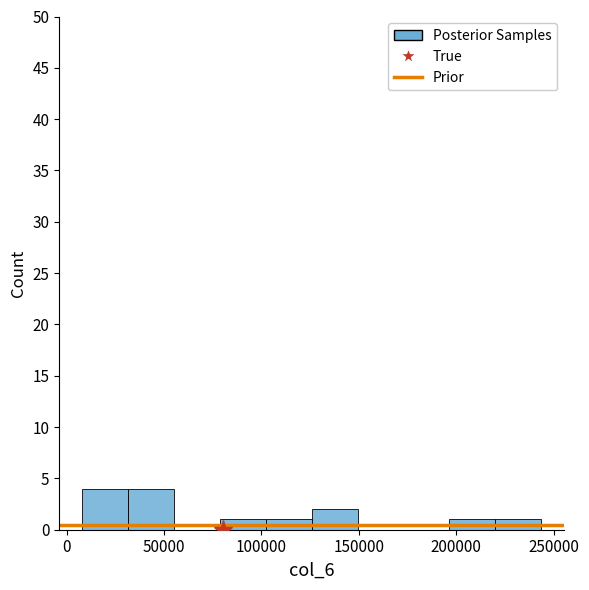

Reading left to right, transcribe this chart: for each bar, give the range it covers on the x-axis and its height. Neither the bar edges nor the heights are printed on the chart, so give them approximately, as read against the axes.

10000 to 30000: 4
30000 to 55000: 4
55000 to 80000: 0
80000 to 100000: 1
100000 to 125000: 1
125000 to 150000: 2
150000 to 175000: 0
175000 to 195000: 0
195000 to 220000: 1
220000 to 245000: 1